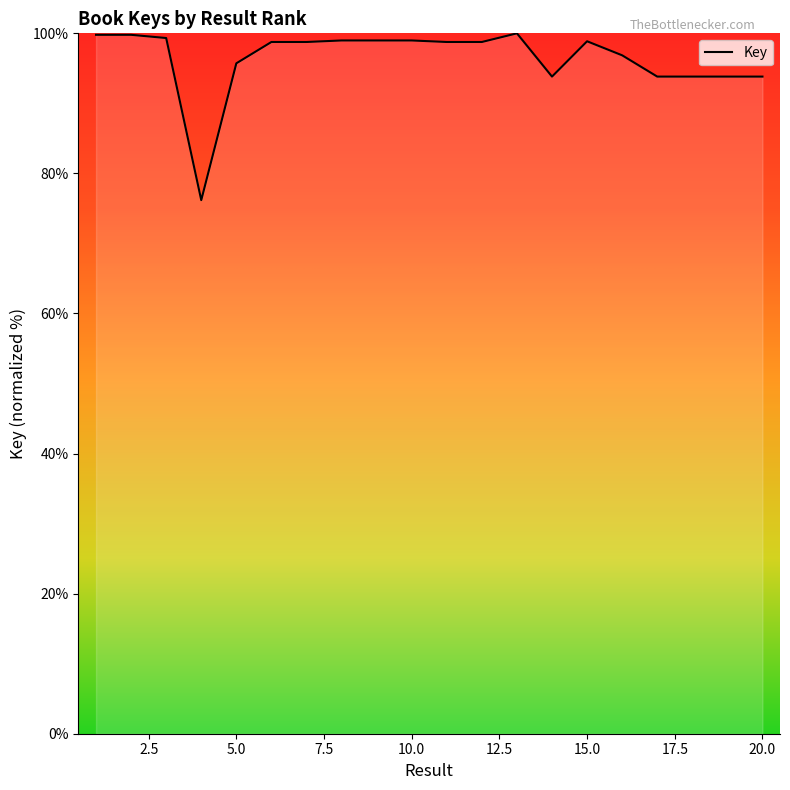

What is the maximum value shown in the chart?

100.0